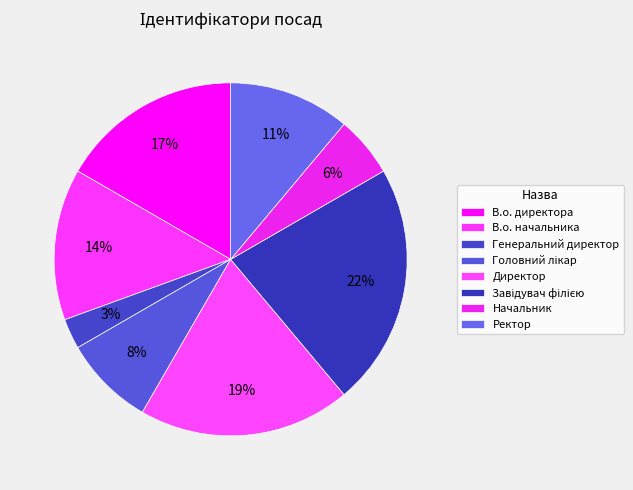

Count the number of slices in the pie.

8